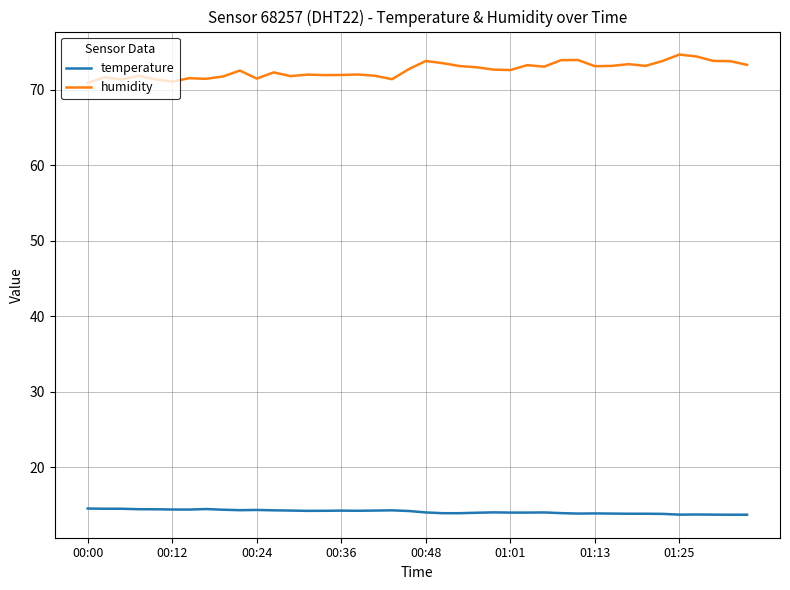

Which series has the largest total across all categories?

humidity